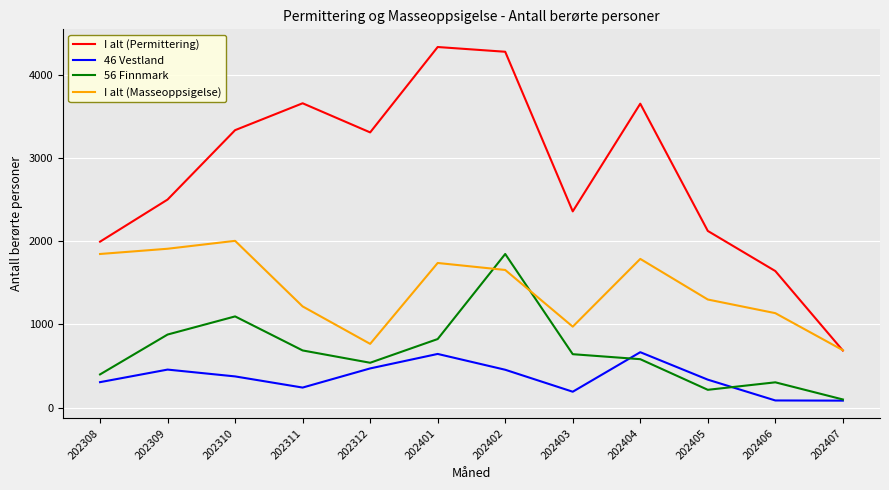

What is the average value of the I alt (Masseoppsigelse) series?

1418